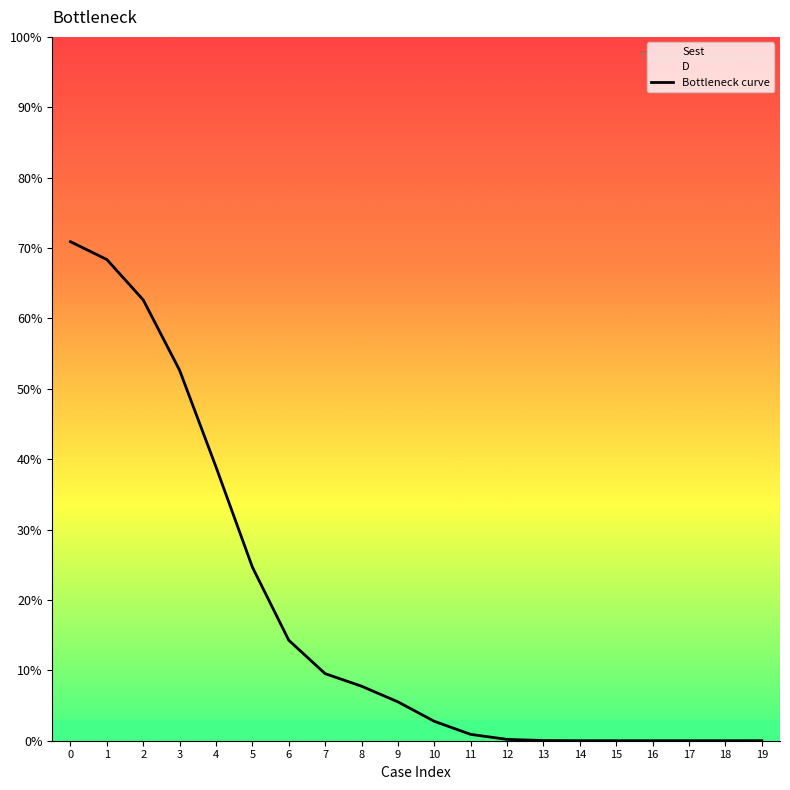

What is the difference between the second highest and minimum values?

68.4